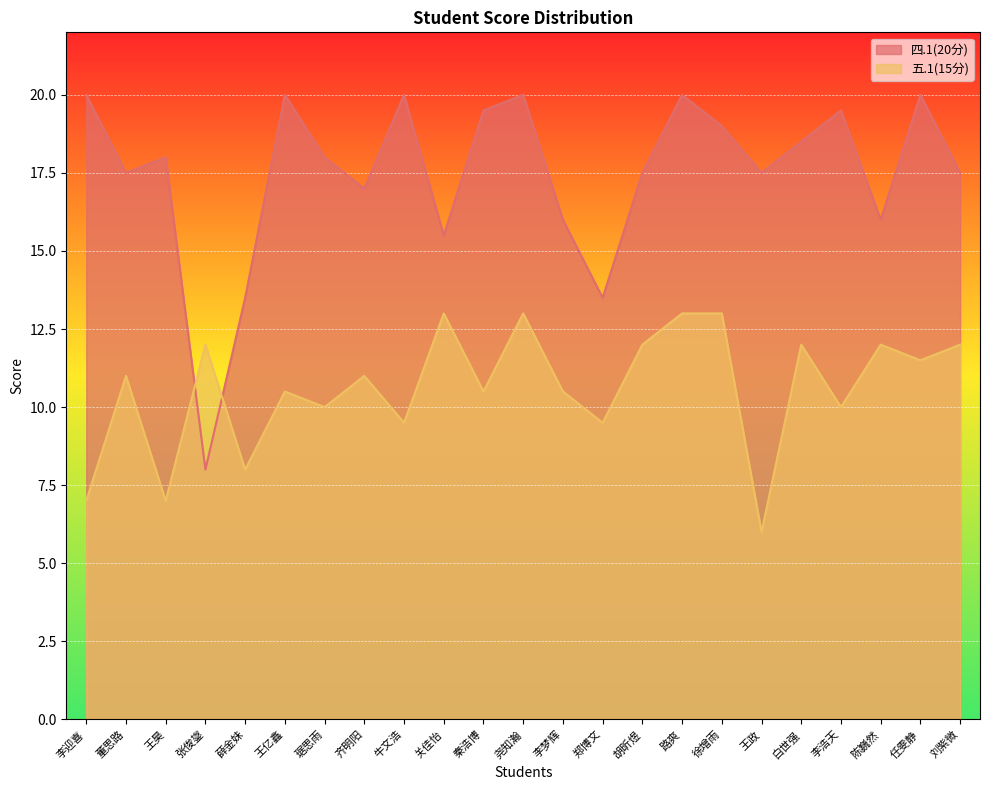

At which category does 五.1(15分) reach its first local valley?

王昊